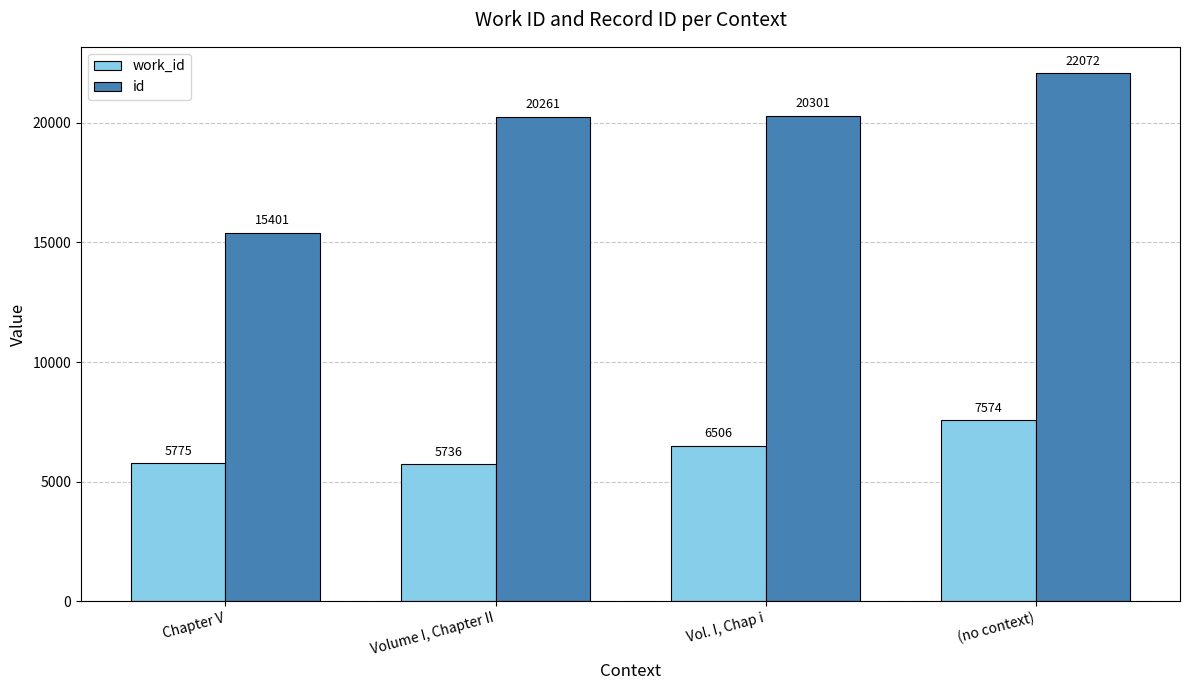

What are all the series names shown in the legend?

work_id, id